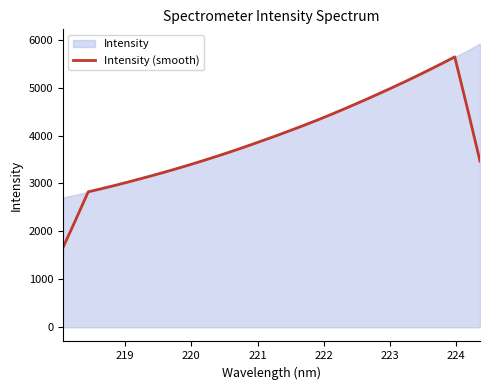

How many data points does each series have?

34